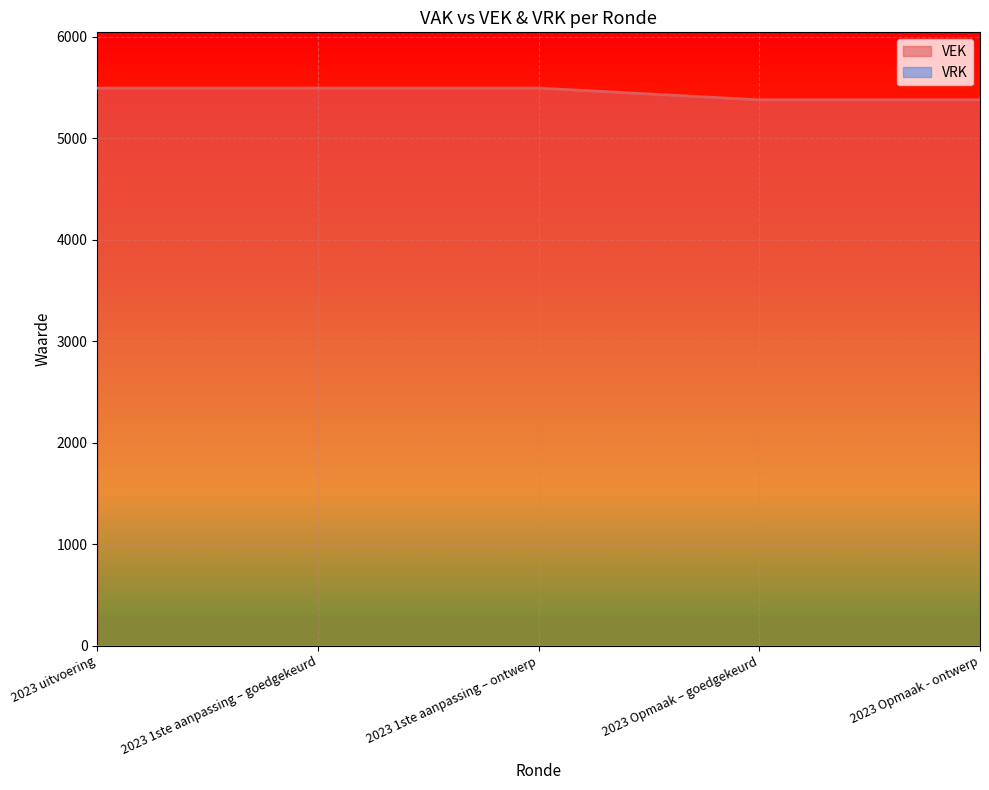

List the labels in order of value, smallest first.

2023 Opmaak – goedgekeurd, 2023 Opmaak - ontwerp, 2023 uitvoering, 2023 1ste aanpassing – goedgekeurd, 2023 1ste aanpassing – ontwerp